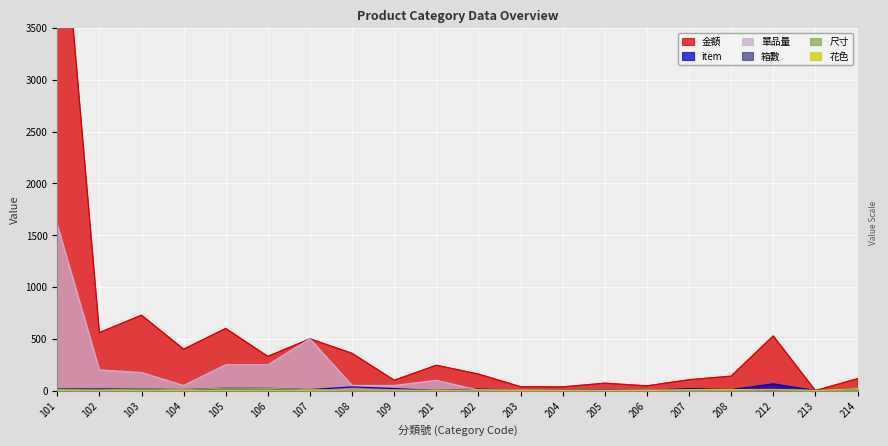

What value does the 尺寸 series have at 108?

6.0